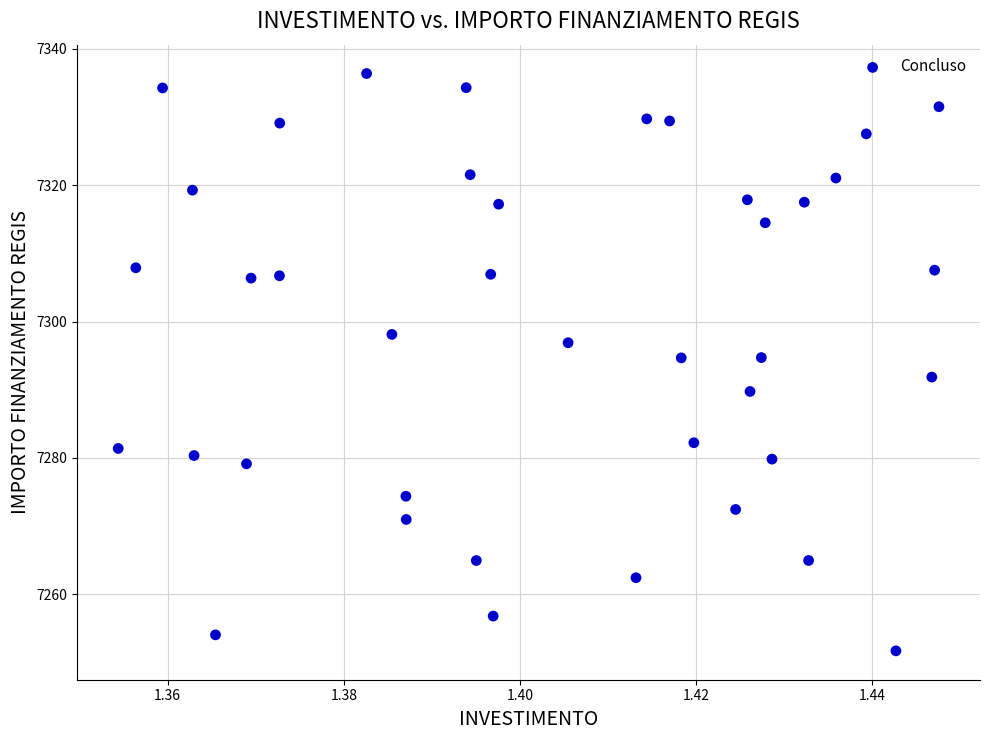

What is the range of Y values (max minus min)?

84.6